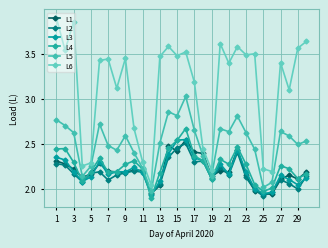

What is the greatest value displayed?

3.9